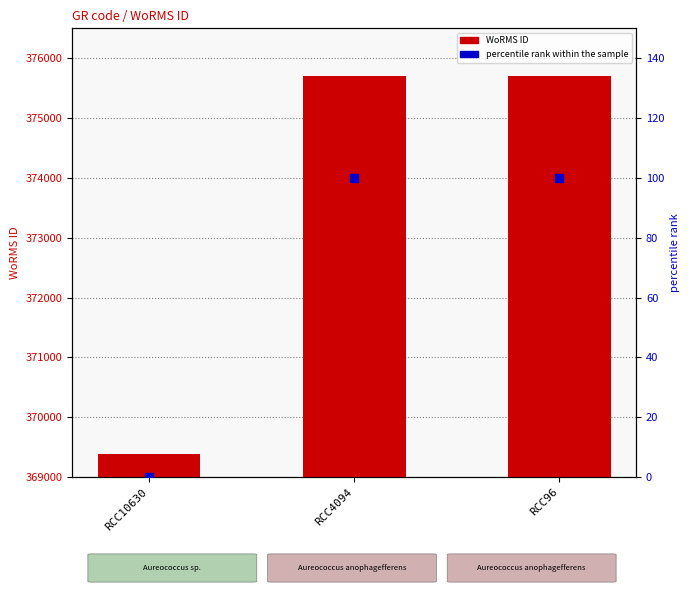

At which category is the sum across all series the highest?

RCC4094